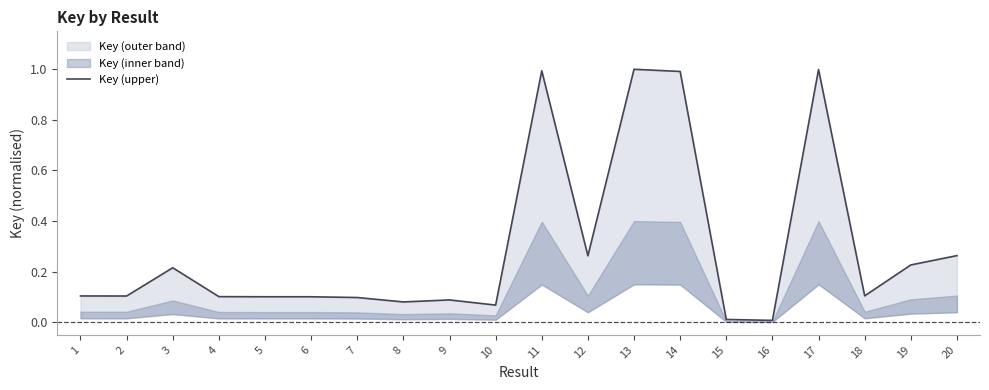

At which category does the data reach its first local peak?

3